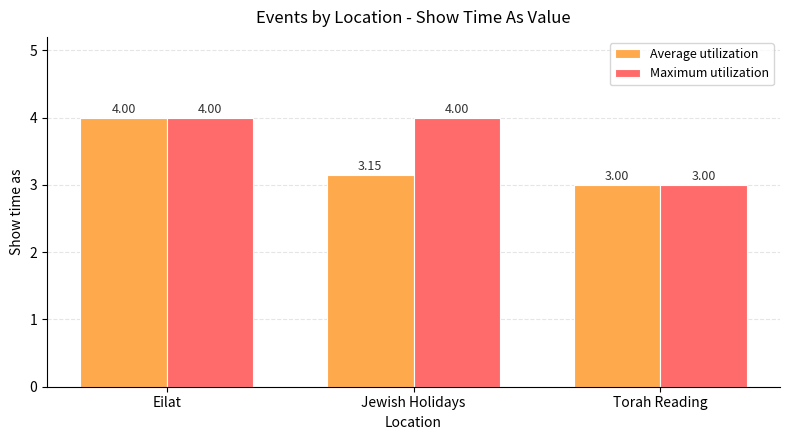

What is the total value across all series at Eilat?

8.0